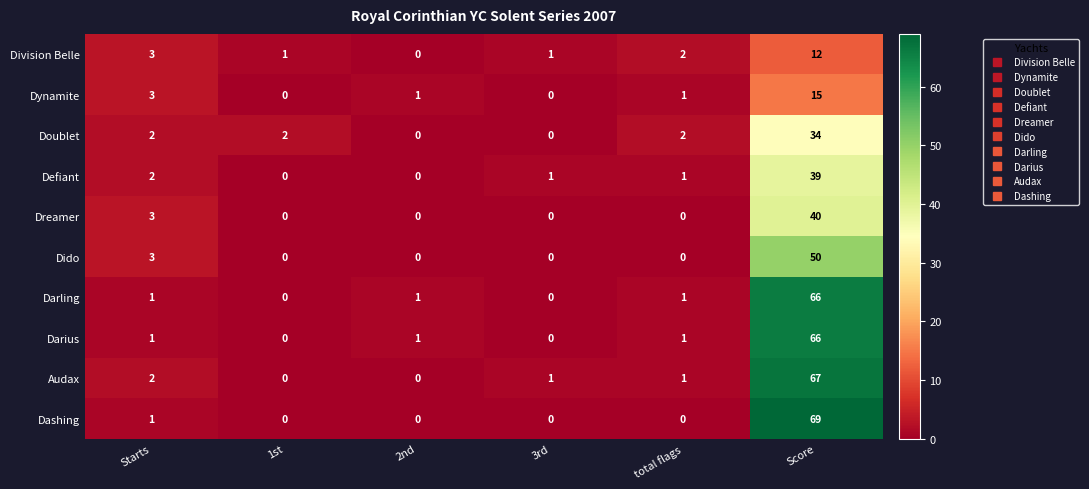

Which series has the widest spread of values?

Dashing